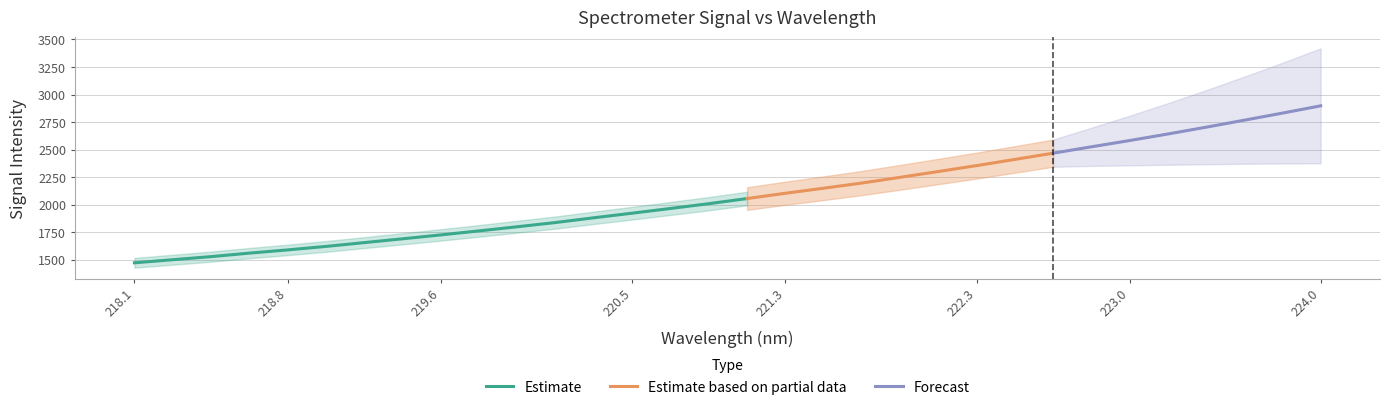

True or false: x and y intersect in this chart.

False